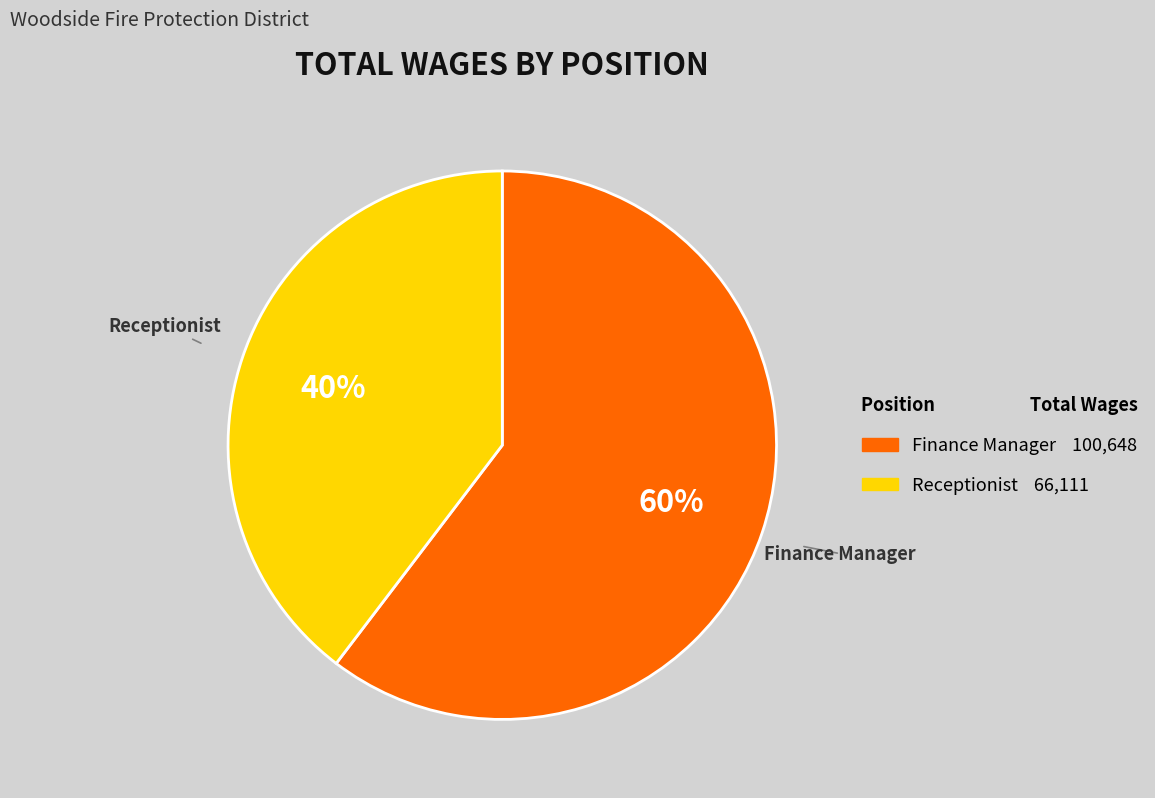

The Receptionist slice represents 31% of the pie. True or false?

False